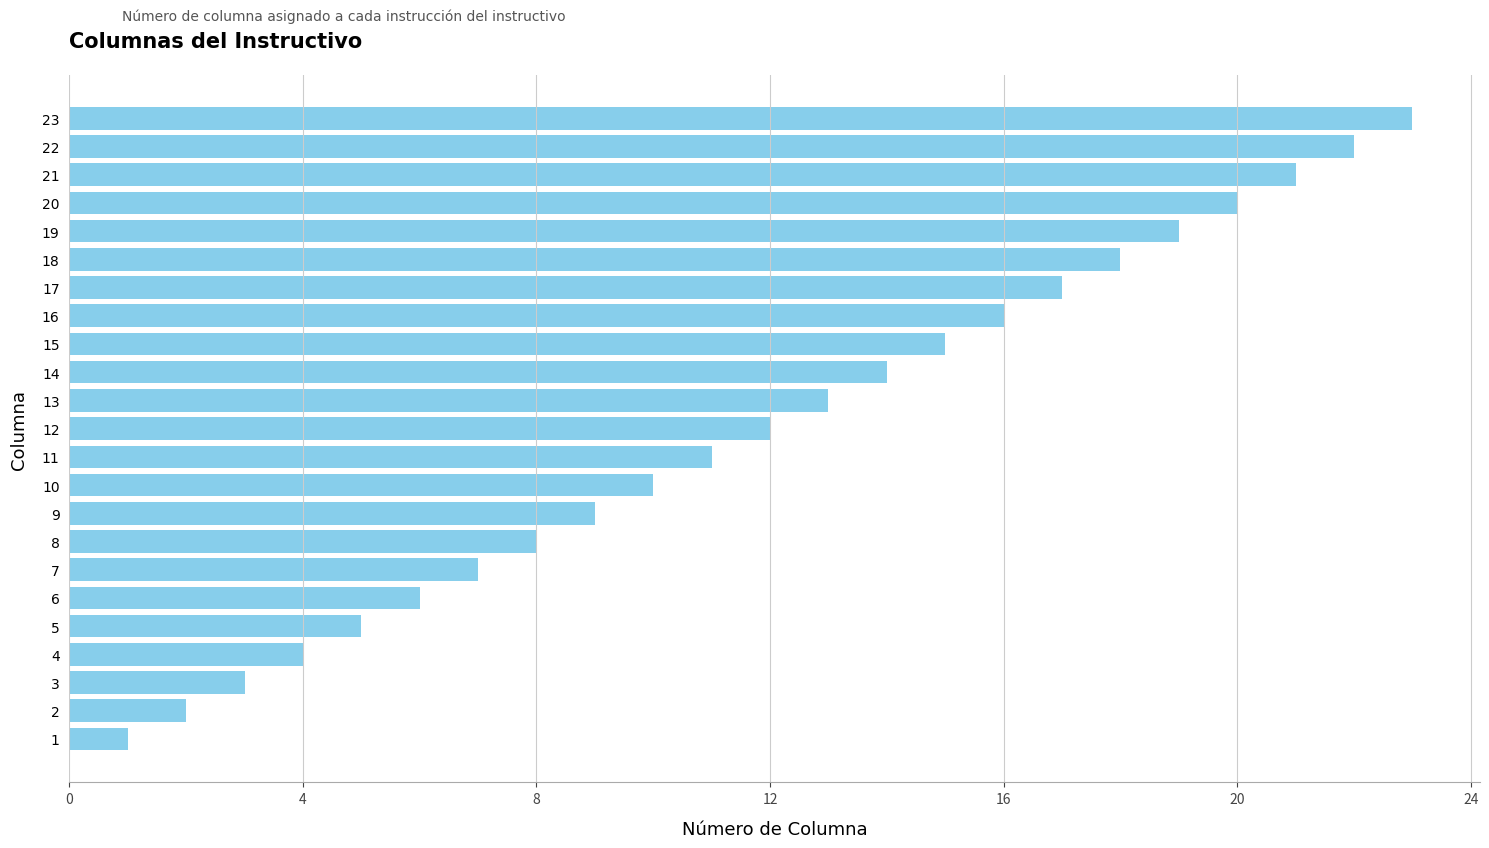

Rank the categories by value from lowest to highest.

1, 2, 3, 4, 5, 6, 7, 8, 9, 10, 11, 12, 13, 14, 15, 16, 17, 18, 19, 20, 21, 22, 23